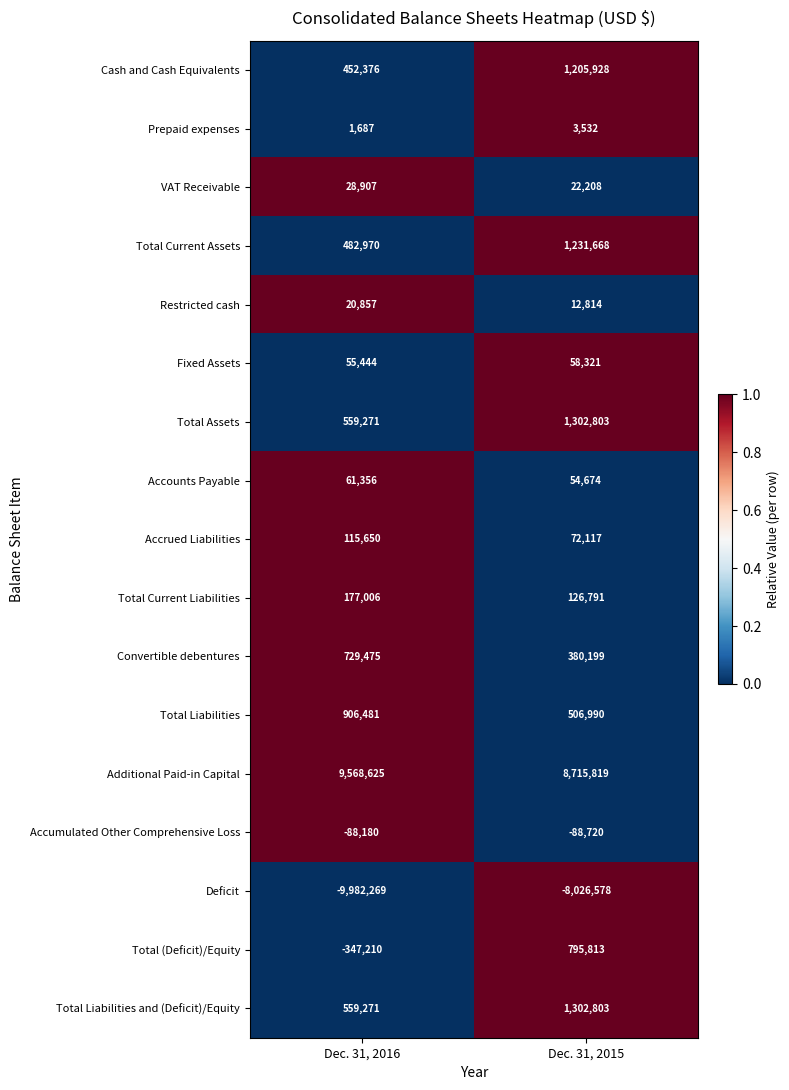

What is the spread (max minus min) of values at Dec. 31, 2015?

16742397